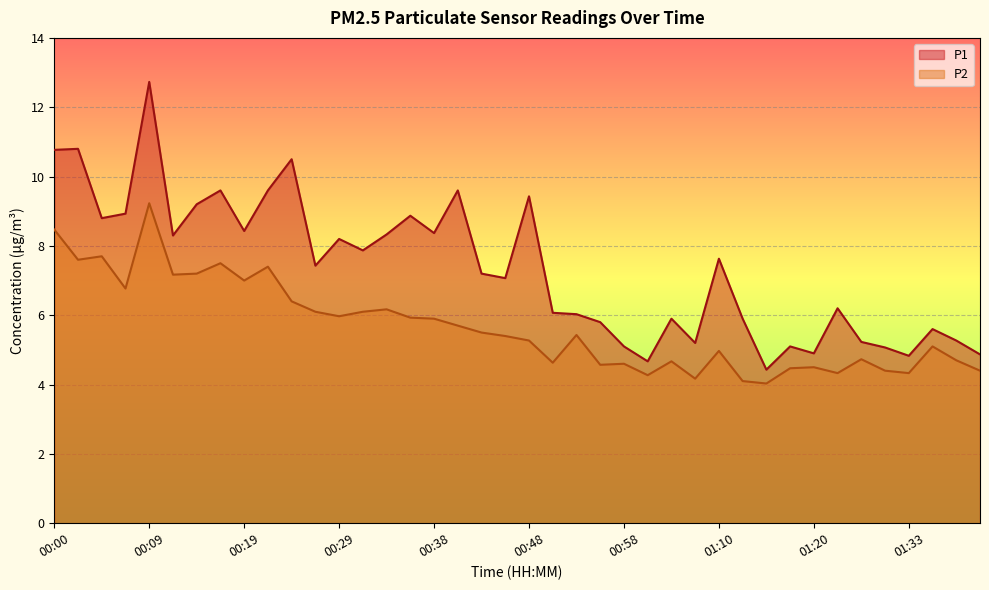

How many data points in P2 are above 5?

23